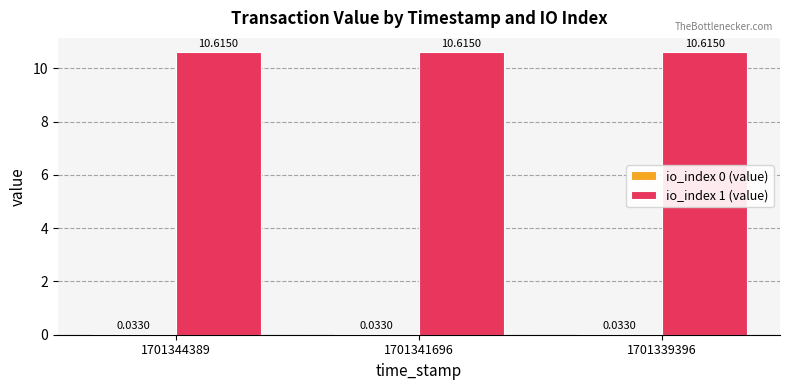

Are the bars horizontal?

No